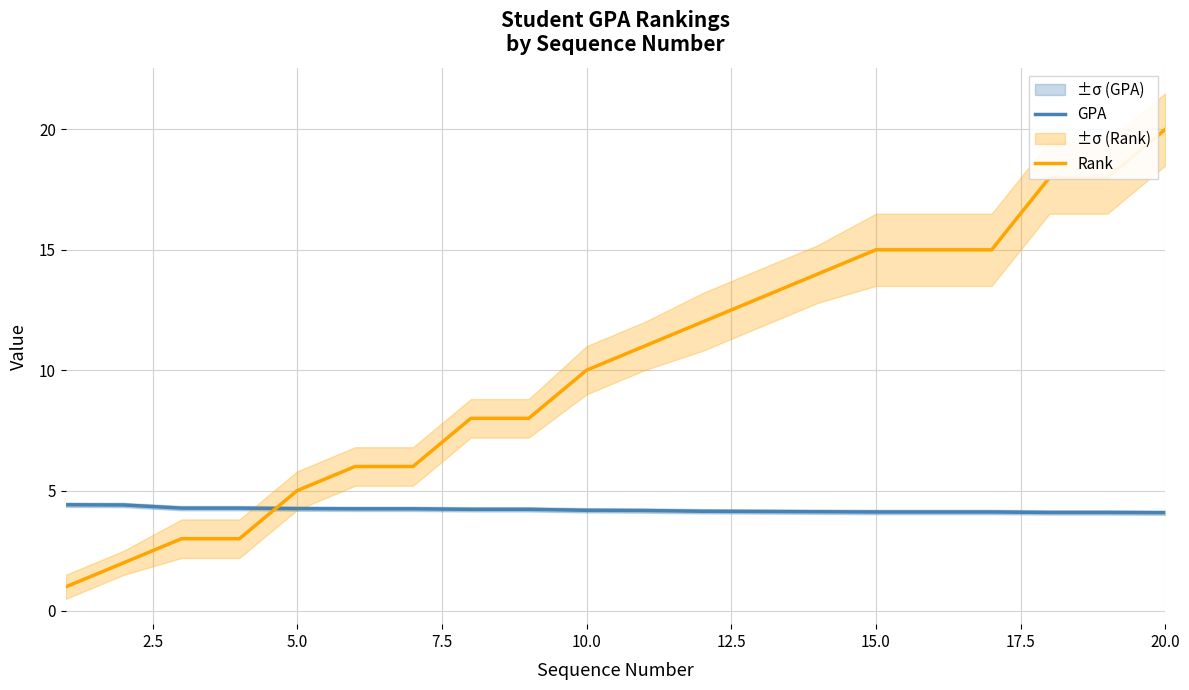

True or false: GPA has a value of 4.1 at 15.0.

True